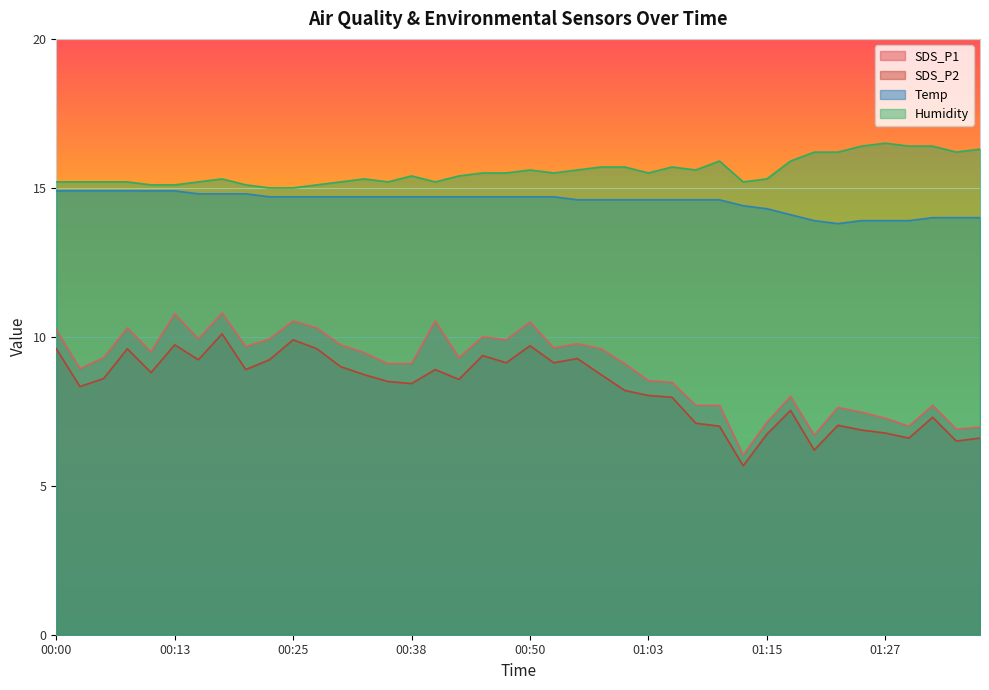

How many interior local valleys does the SDS_P2 series have?

12